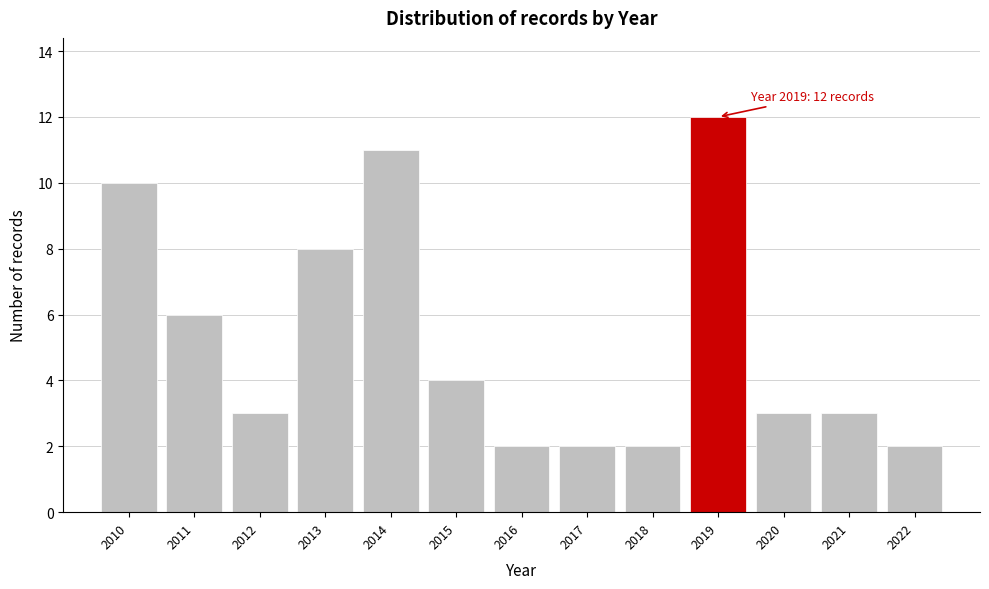

Reading right to left, list all the values displayed in this chart.

2022=2	2021=3	2020=3	2019=12	2018=2	2017=2	2016=2	2015=4	2014=11	2013=8	2012=3	2011=6	2010=10